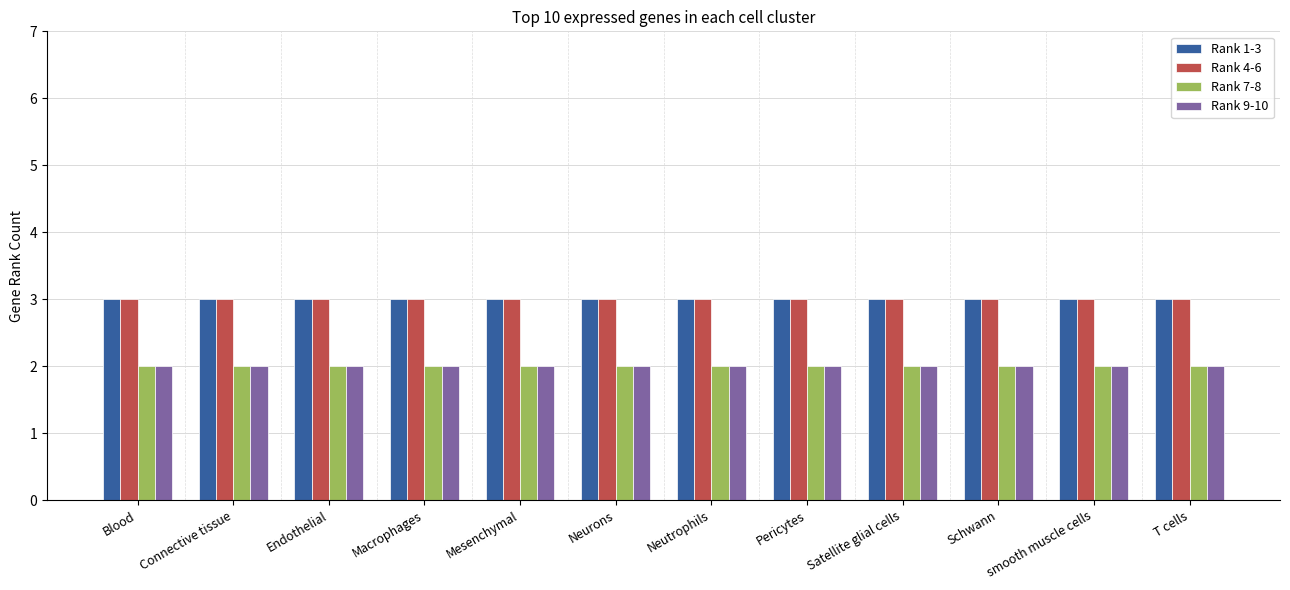

What is the total value across all series at Neurons?

10